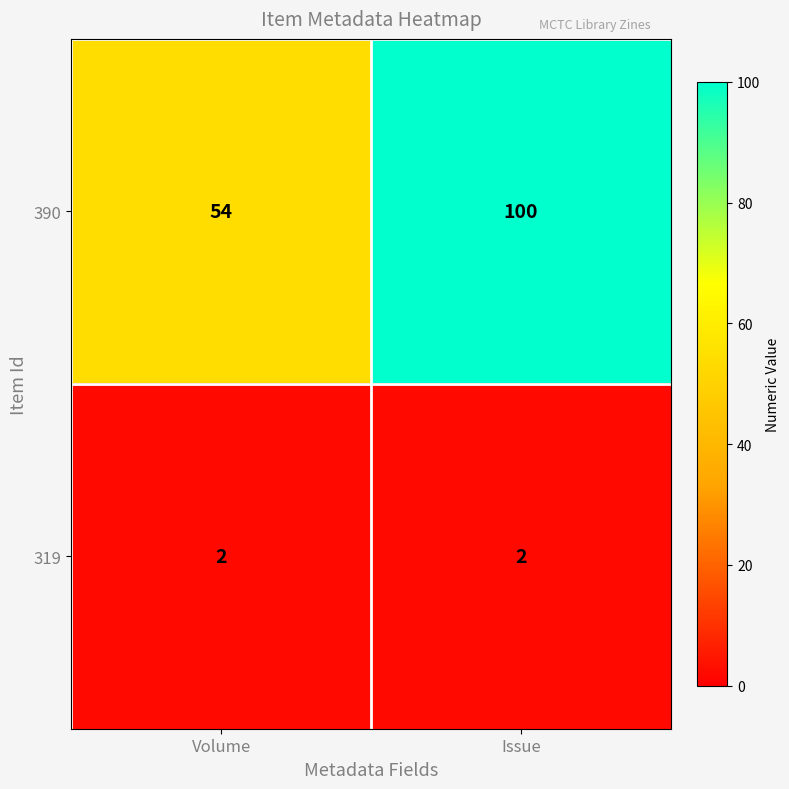

Rank the series at Volume from highest to lowest value.

390, 319